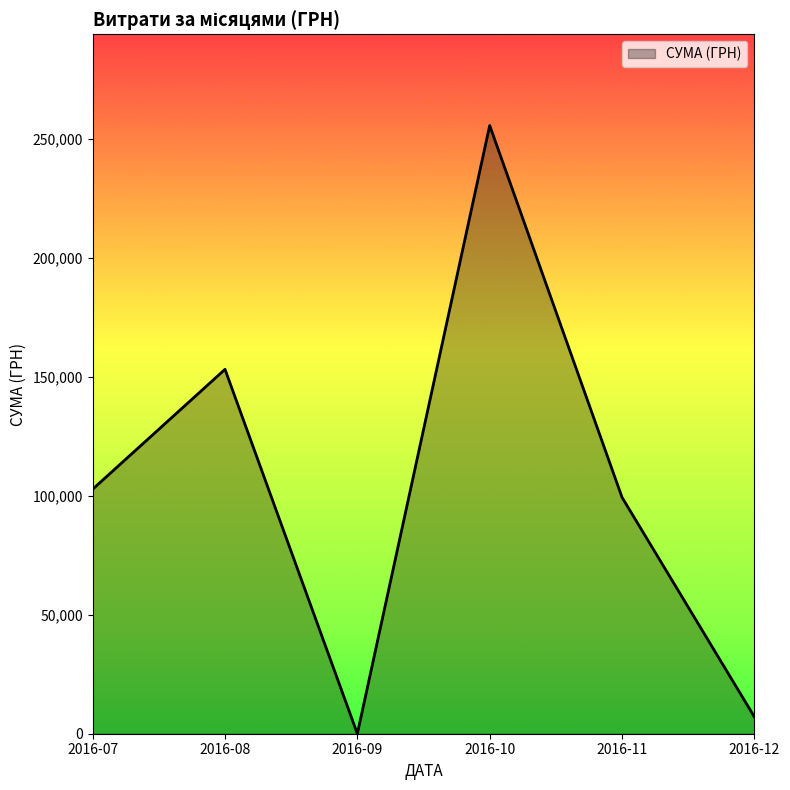

Count the number of data series in this chart.

1